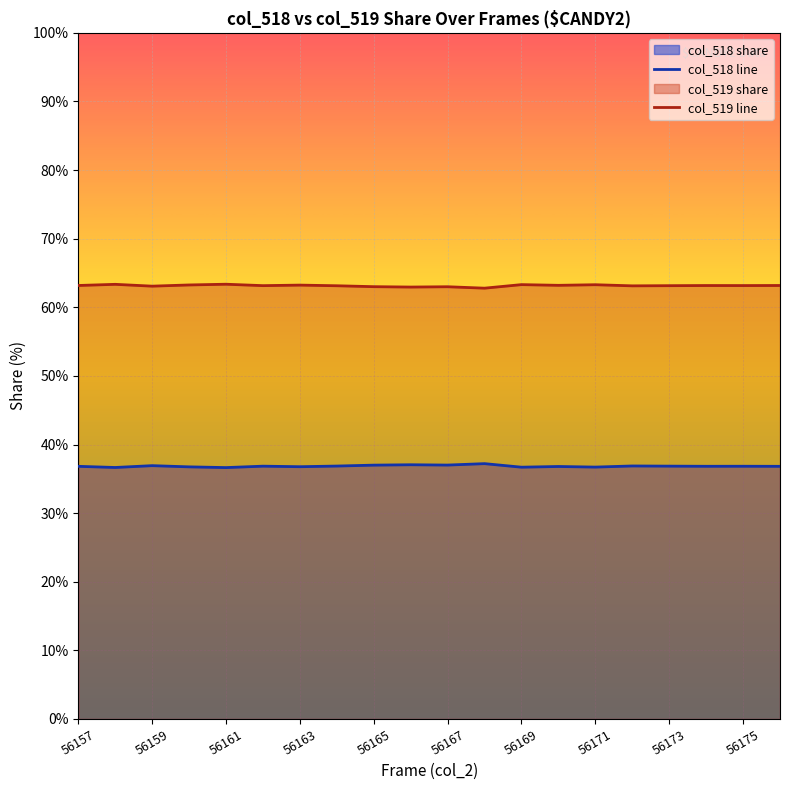

How many categories are shown in the chart?

20